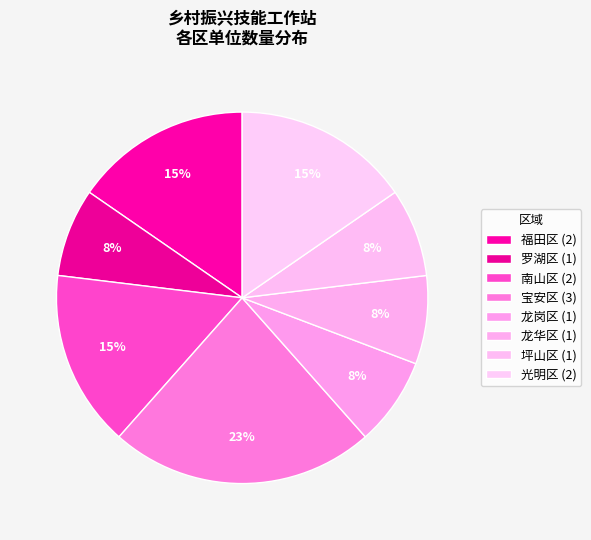

How many segments does this pie chart have?

8